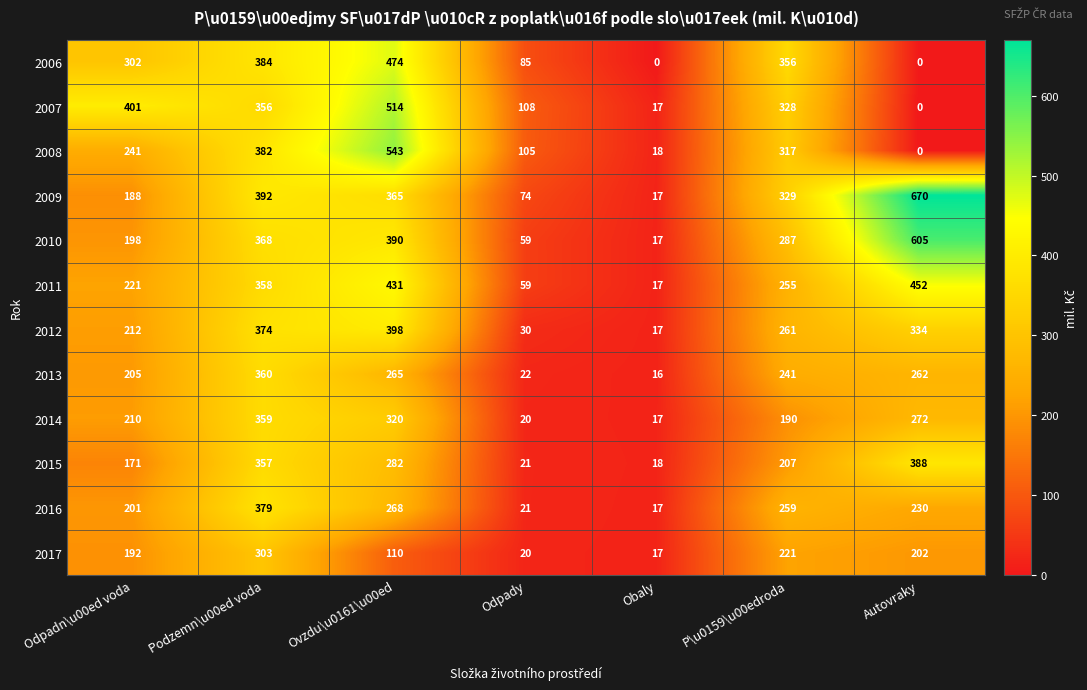

The 2014 series shows 320 at Ovzdu\u0161\u00ed. True or false?

True